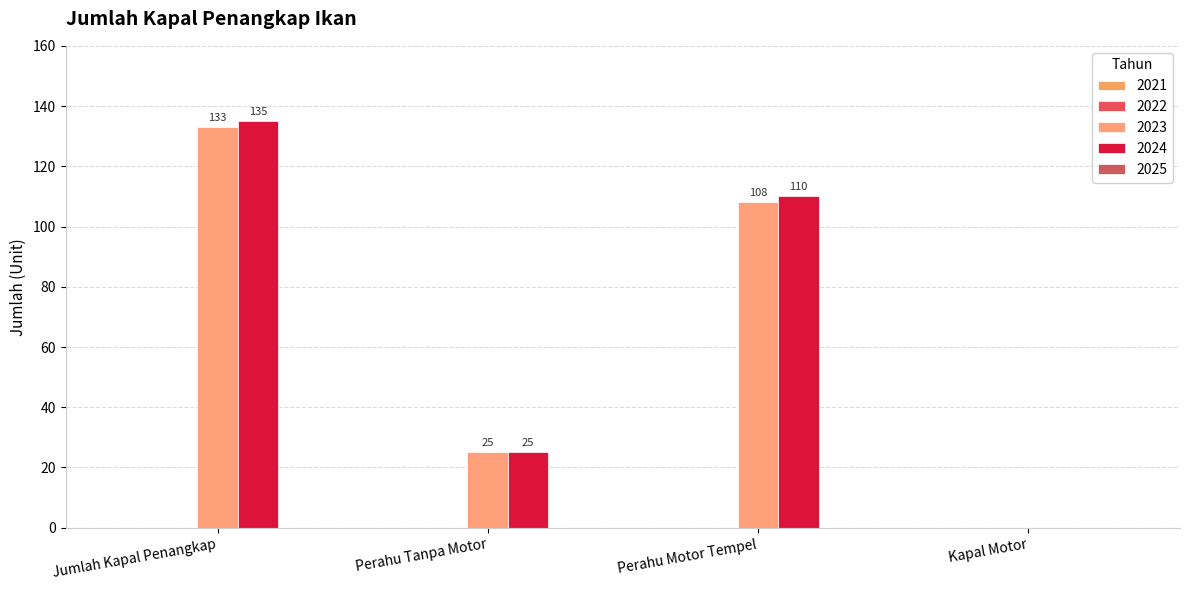

Are the bars grouped side by side (vs. stacked)?

Yes